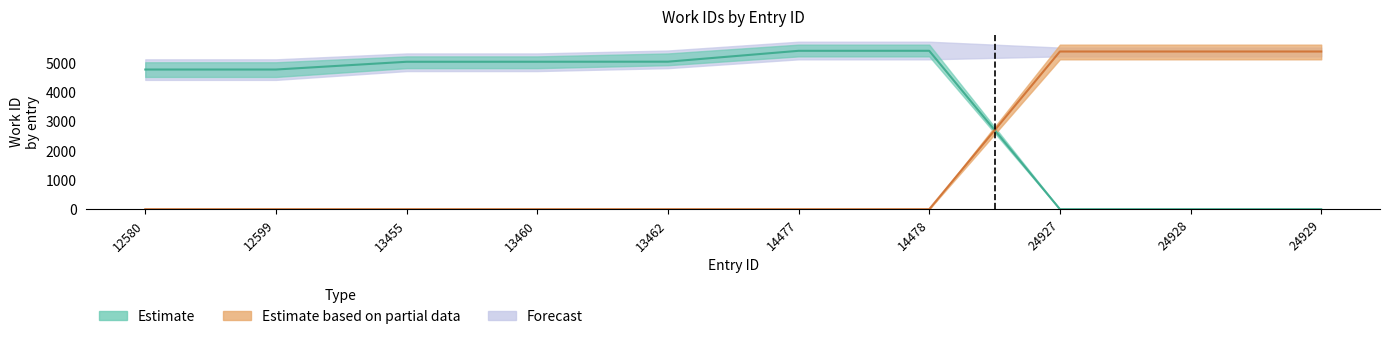

Is it true that Estimate based on partial data equals 0 at 12580?

True